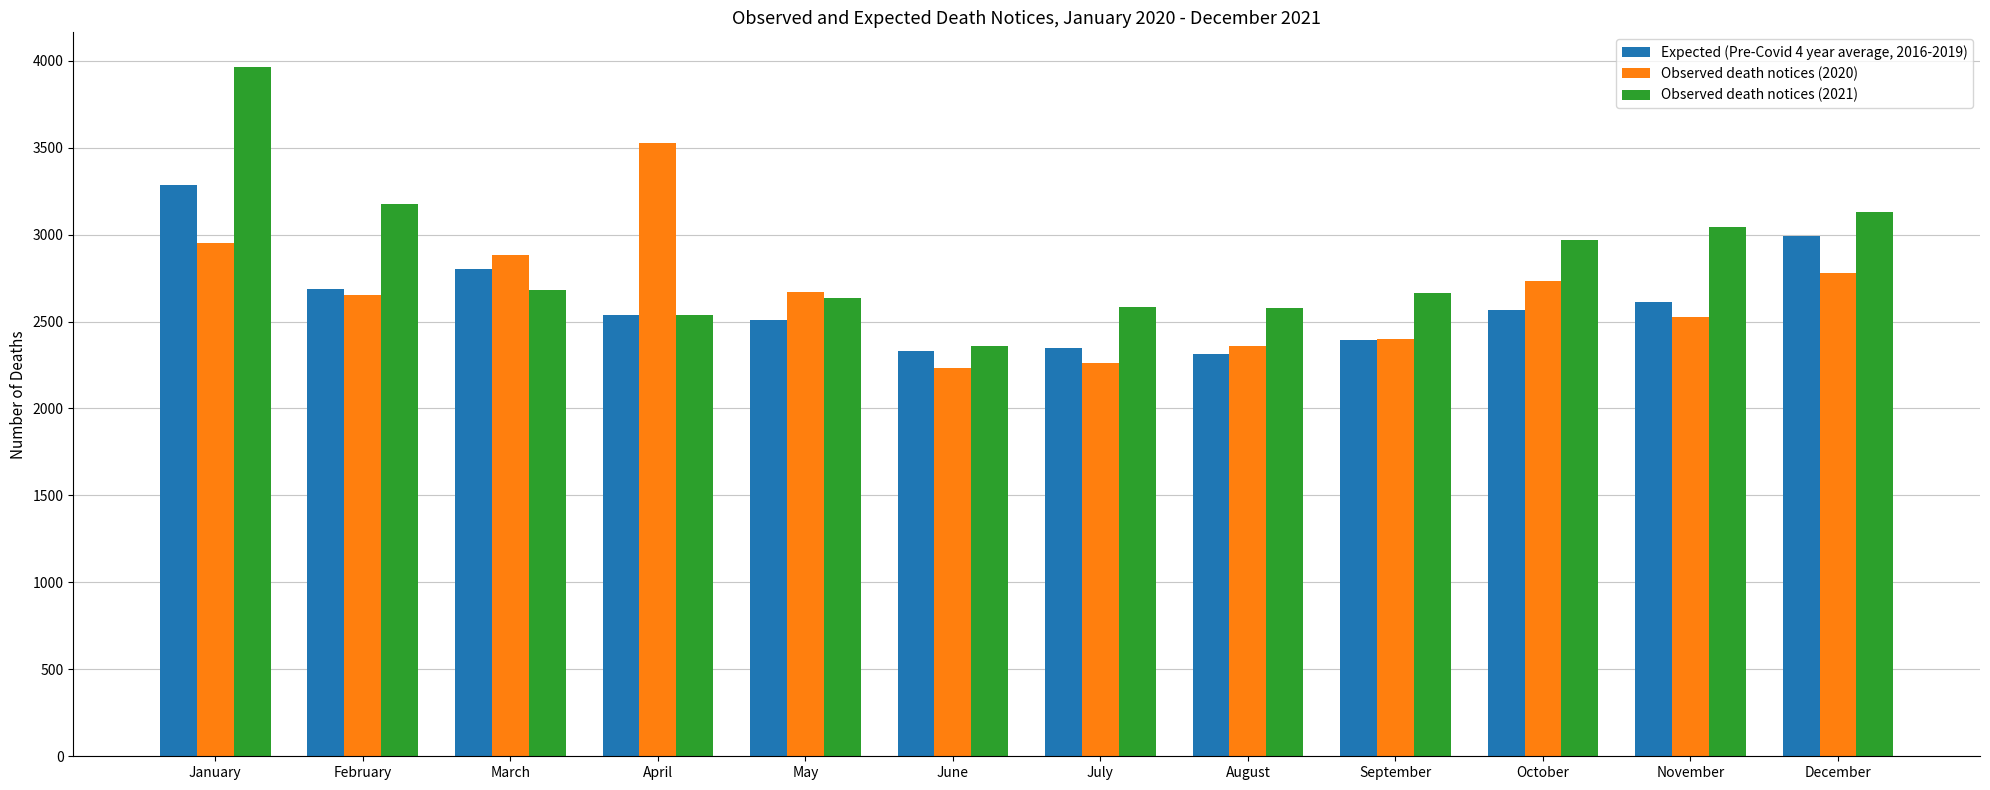

Which series has the largest total across all categories?

Observed death notices (2021)